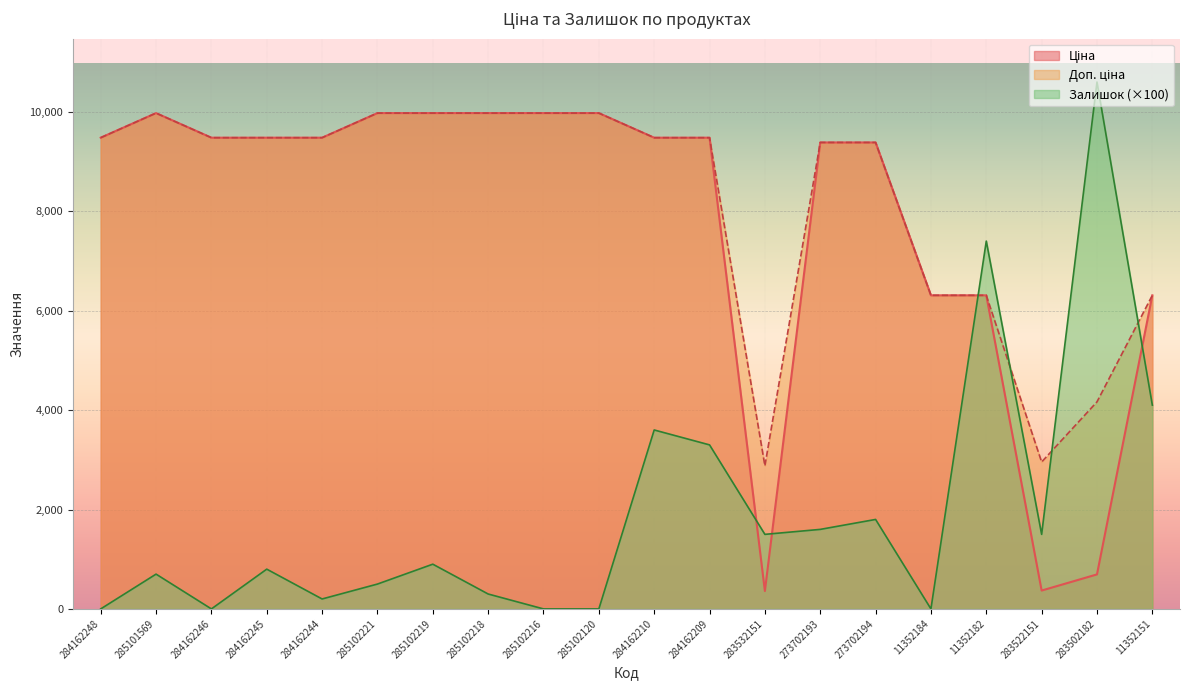

How many lines are shown in the chart?

3